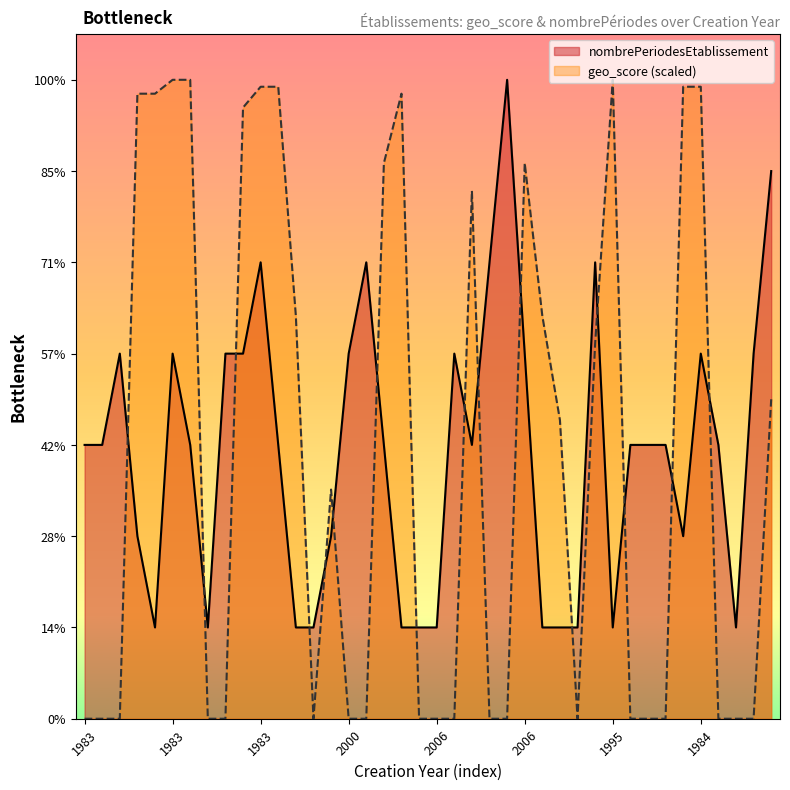

The geo_score series shows 0.0 at 2004. True or false?

True